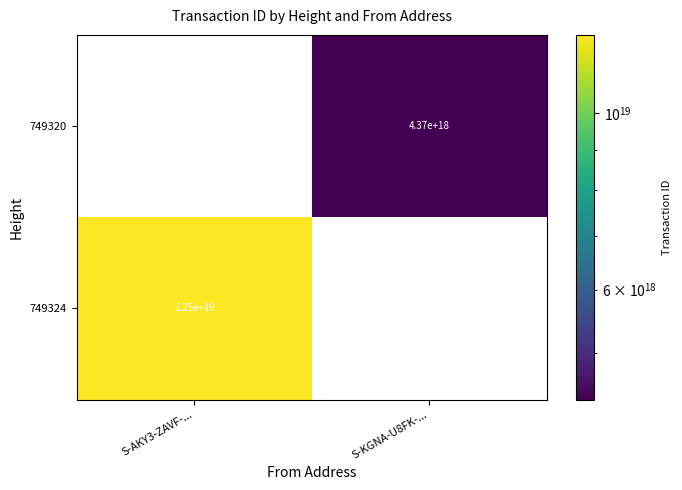

Rank the series by their maximum value, from highest to lowest.

749324, 749320